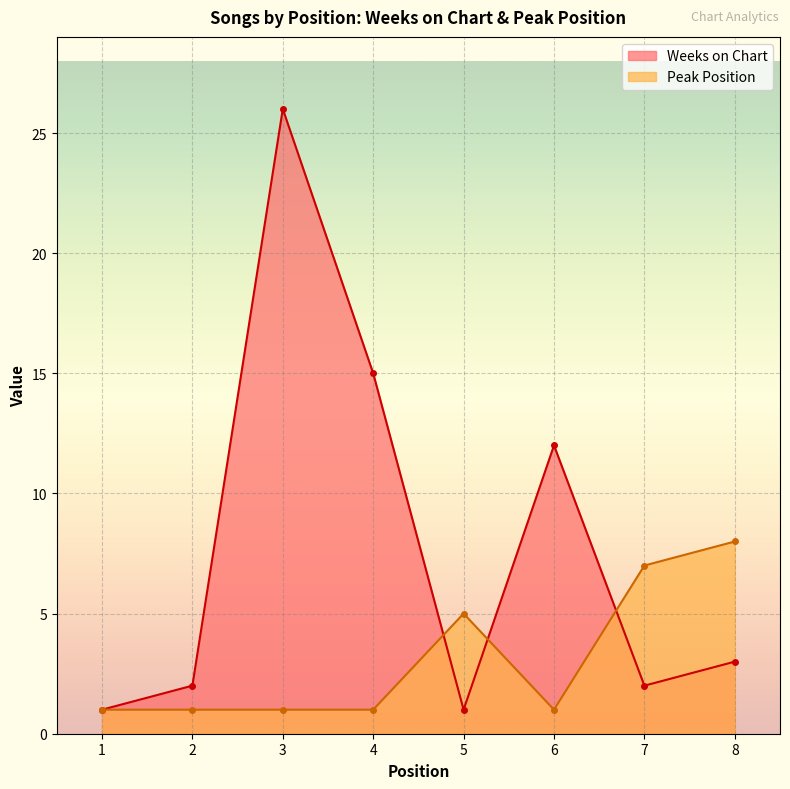

Which series has the largest range (max minus min)?

Weeks on Chart